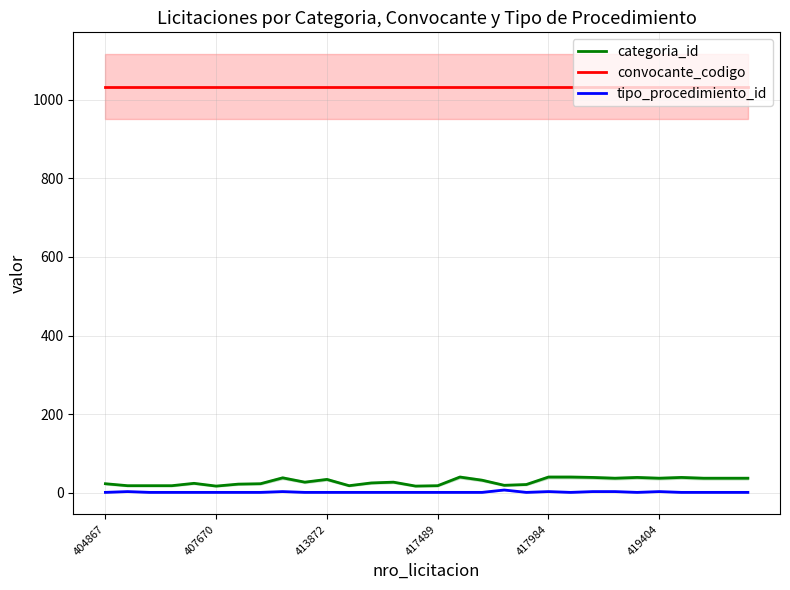

True or false: categoria_id has a value of 35 at 404867.

False